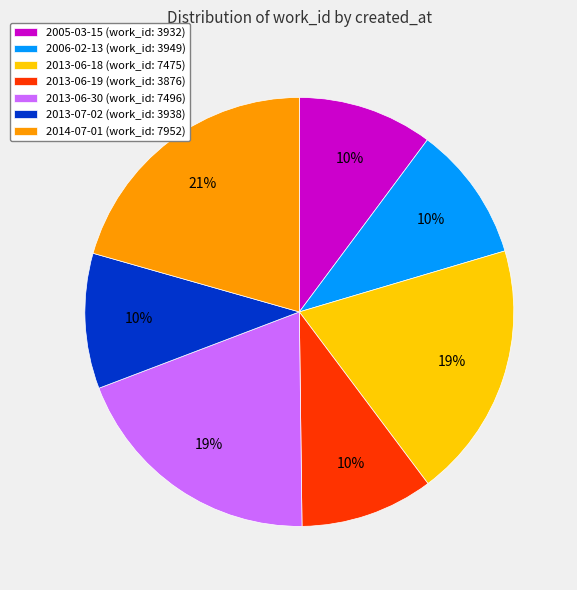

The 2005-03-15 slice represents 10% of the pie. True or false?

True